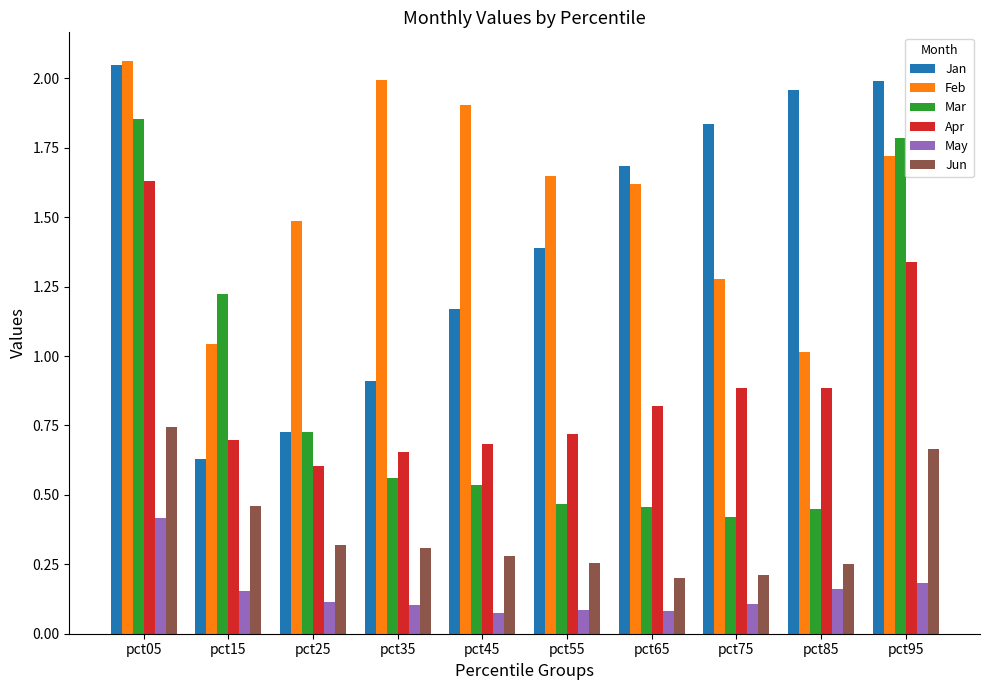

What is the sum of all Mar values?

8.5